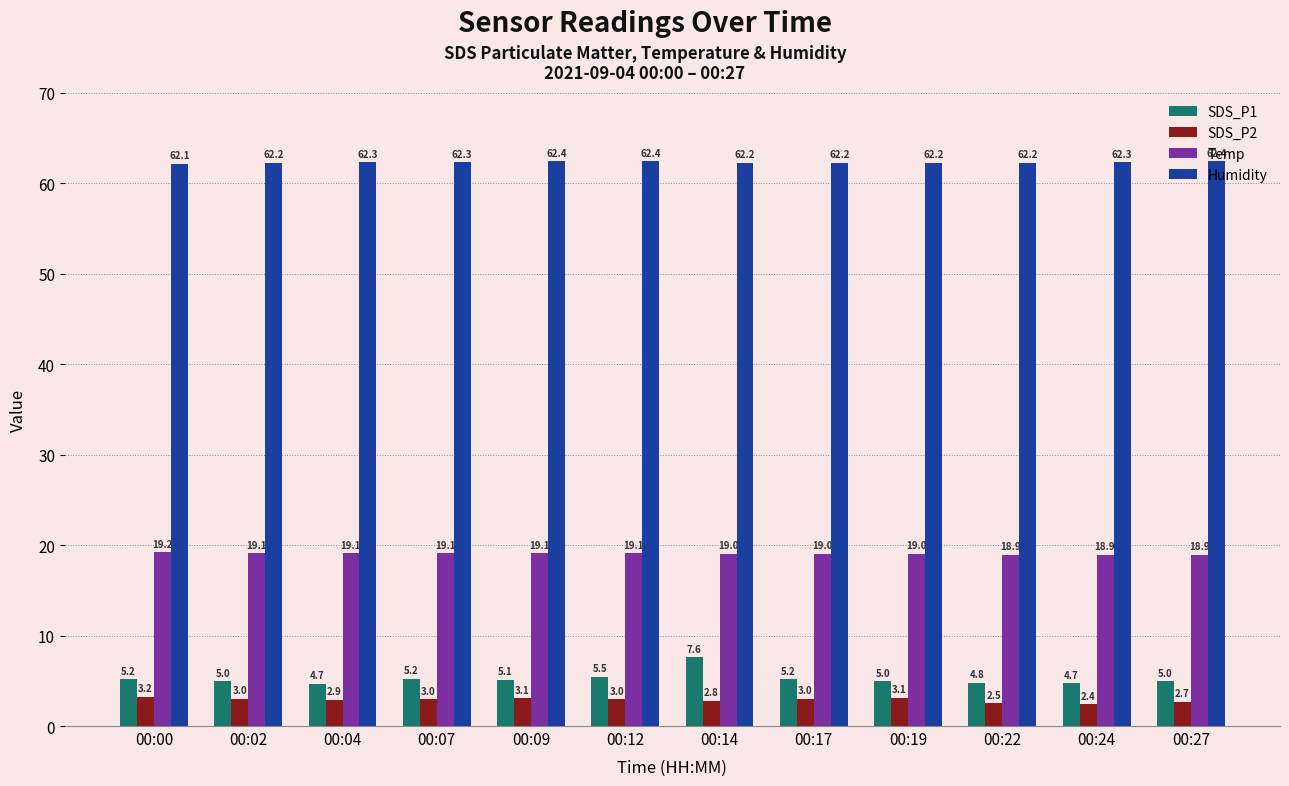

What is the highest value of the Humidity series?

62.4